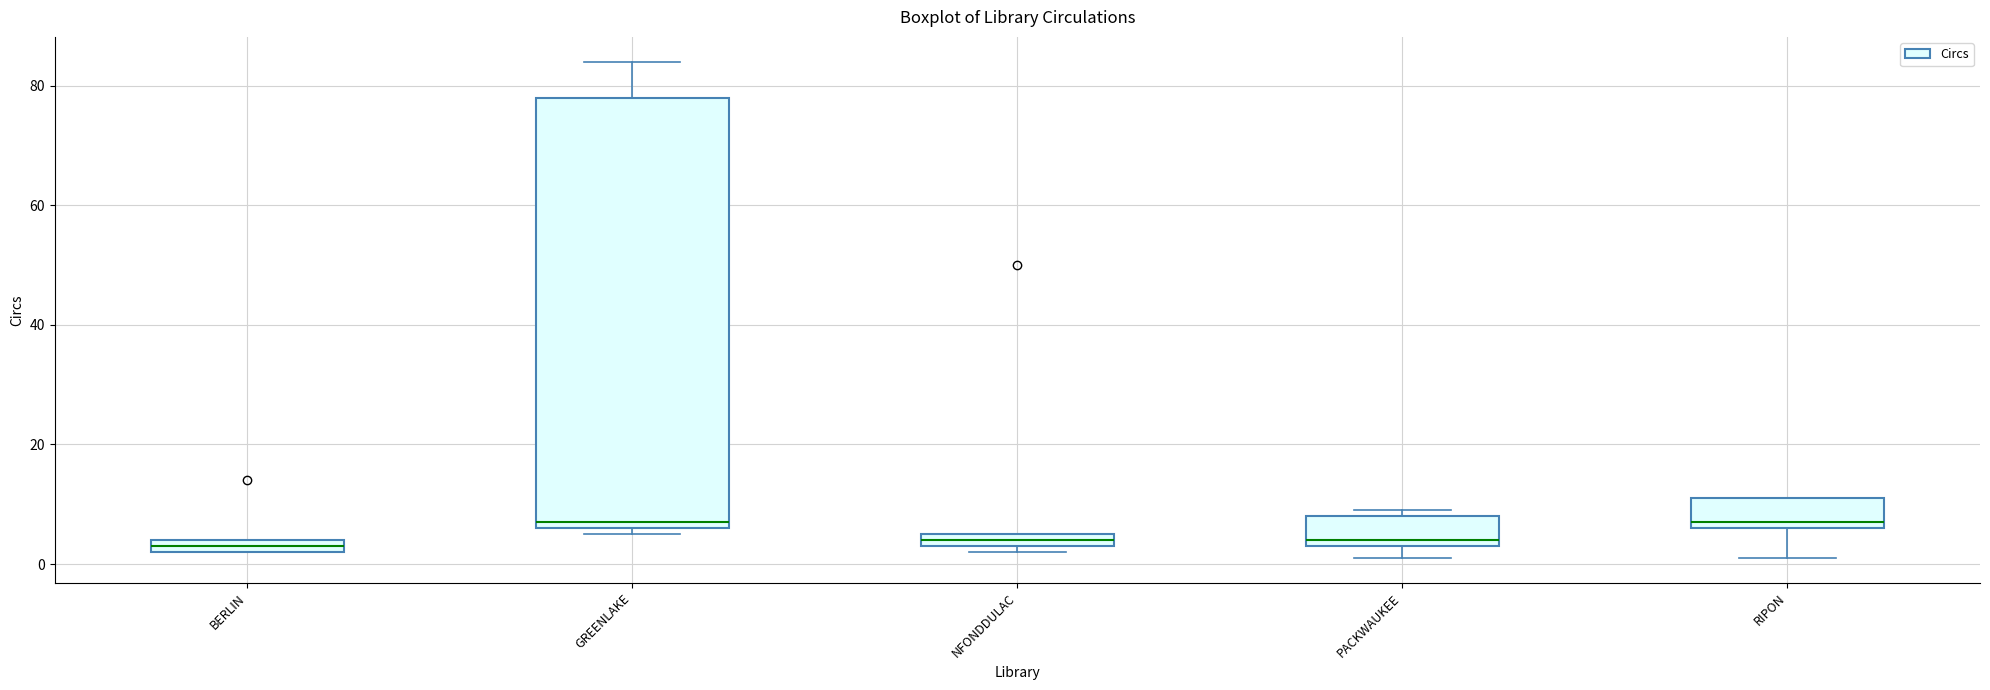

Where is the upper edge of the box for GREENLAKE on the y-axis? The values are not printed on the chart, so give them approximately, as read against the axis.

78